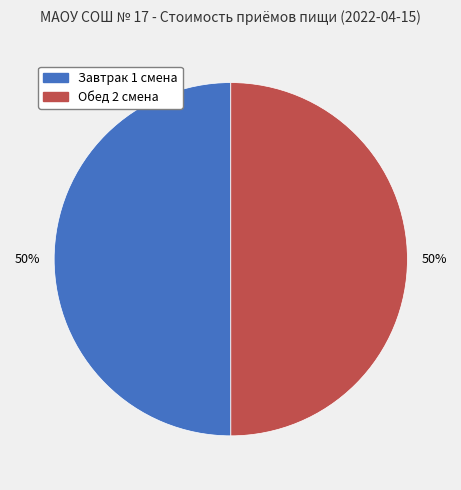

Count the number of slices in the pie.

2